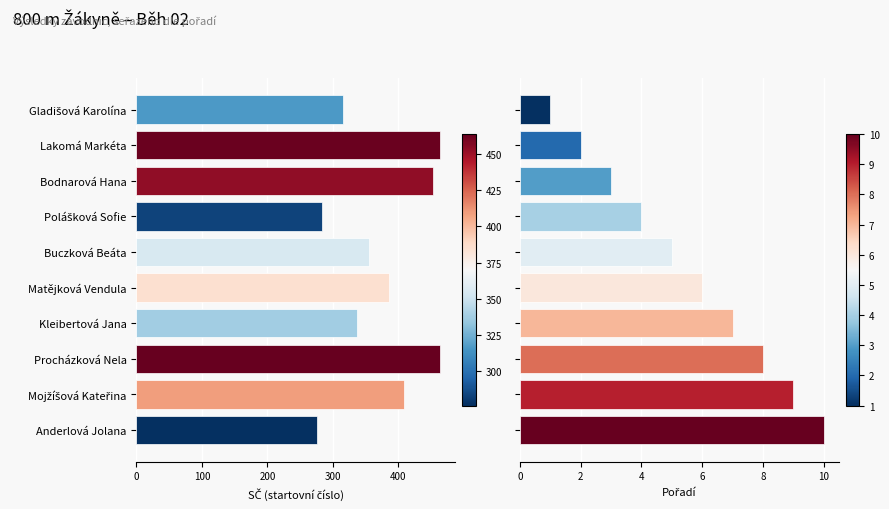

Rank the series by their maximum value, from lowest to highest.

Pořadí, SČ (startovní číslo)